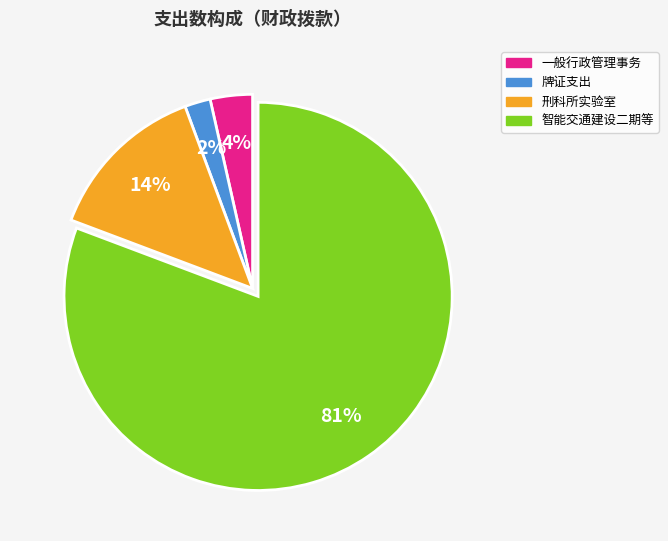

Count the number of slices in the pie.

4